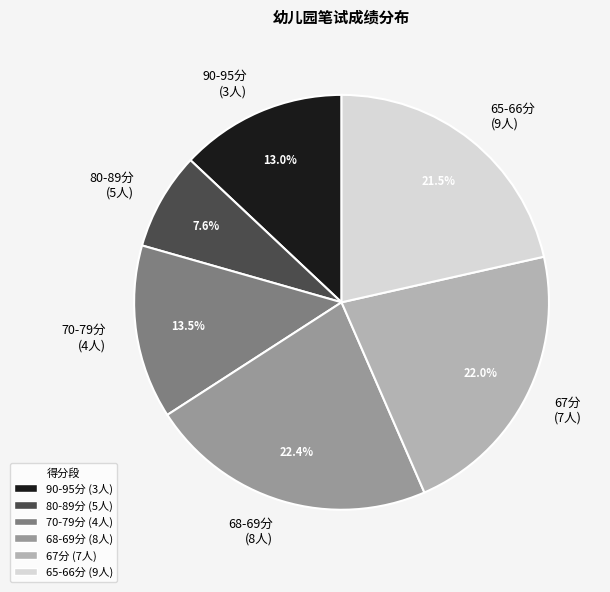

What is the smallest slice in the pie chart?

80-89分 (5人)